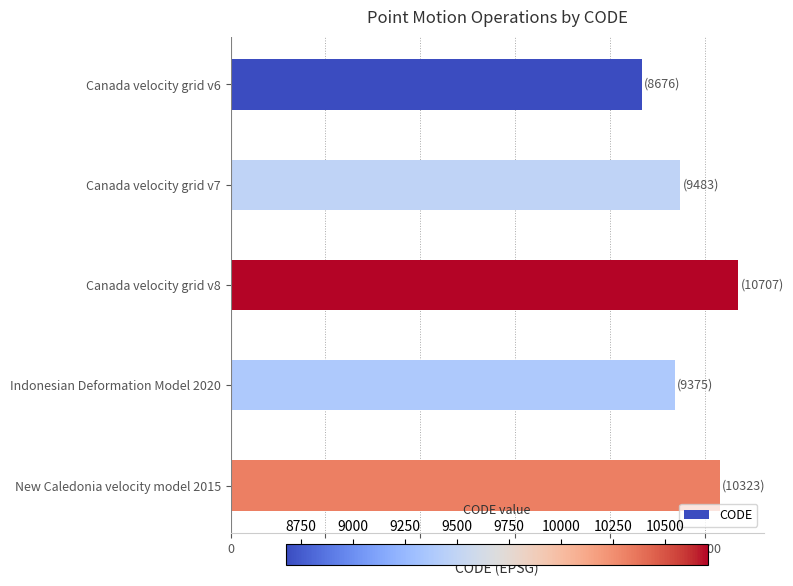

Is it true that the value at Canada velocity grid v8 is 4878?

False